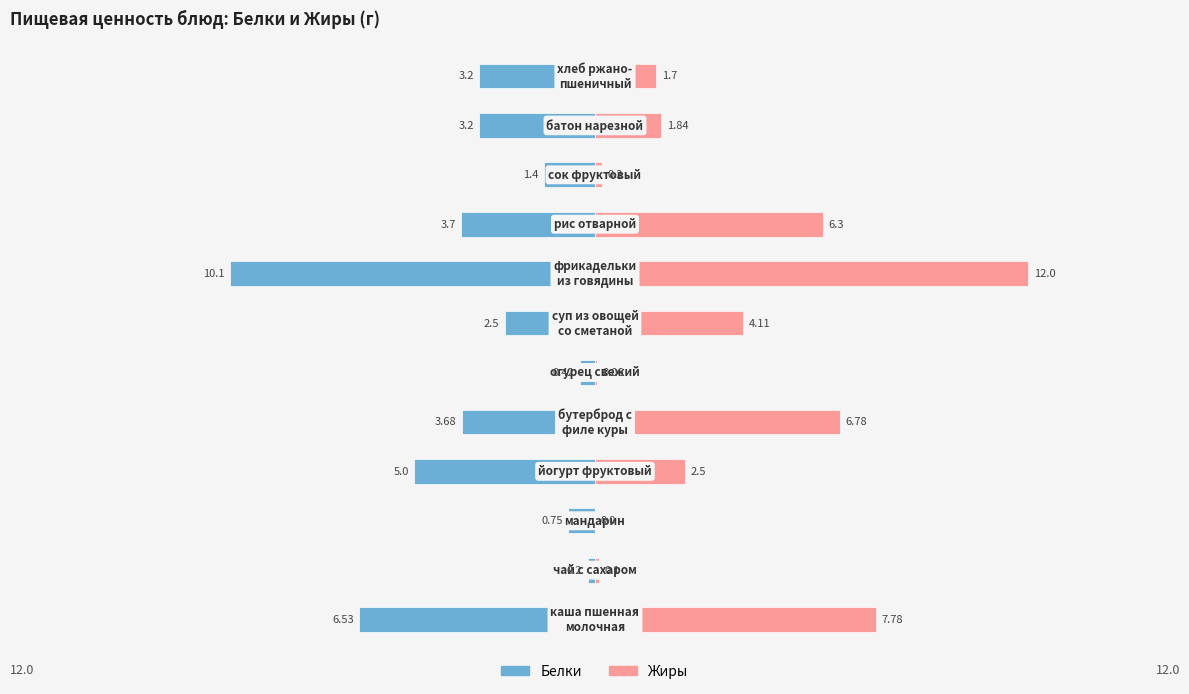

List the series in order of their peak value, lowest first.

Белки, Жиры